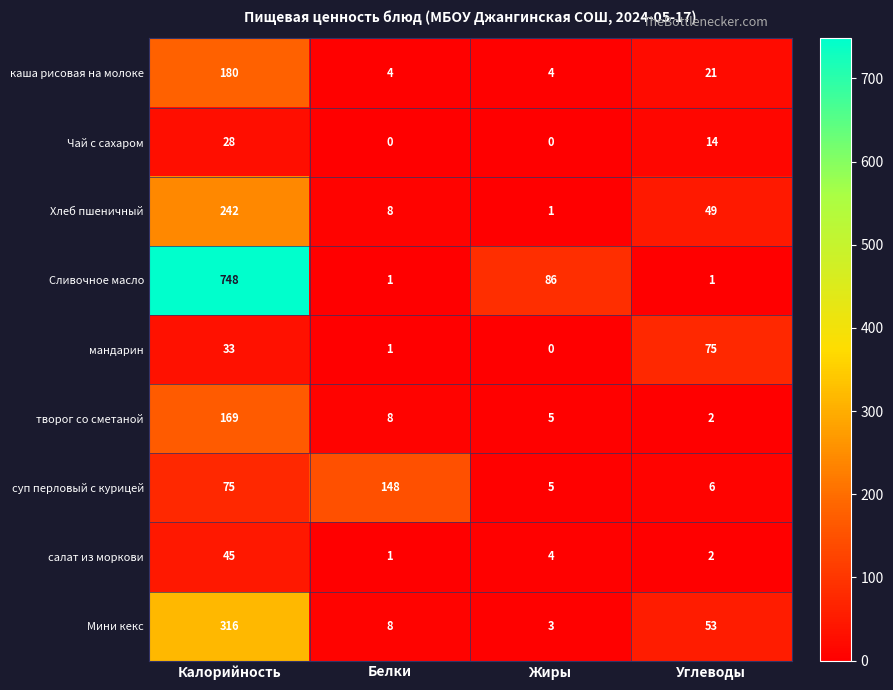

Which category has the lowest value in the салат из моркови series?

Белки